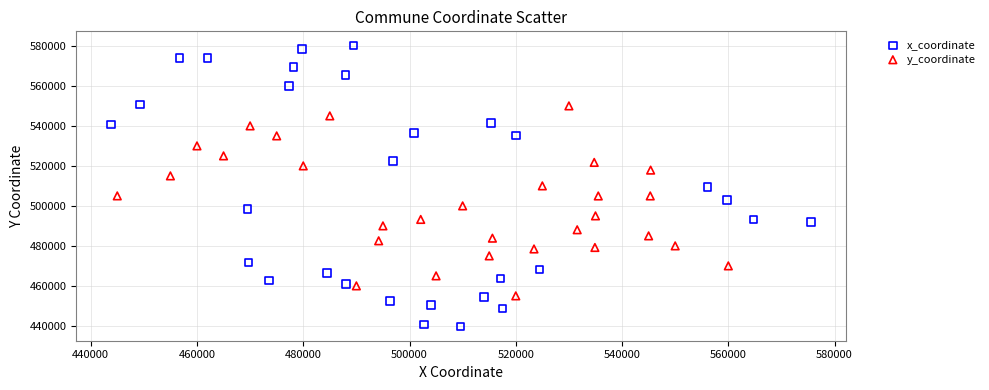

Which series has the largest Y range (max minus min)?

x_coordinate